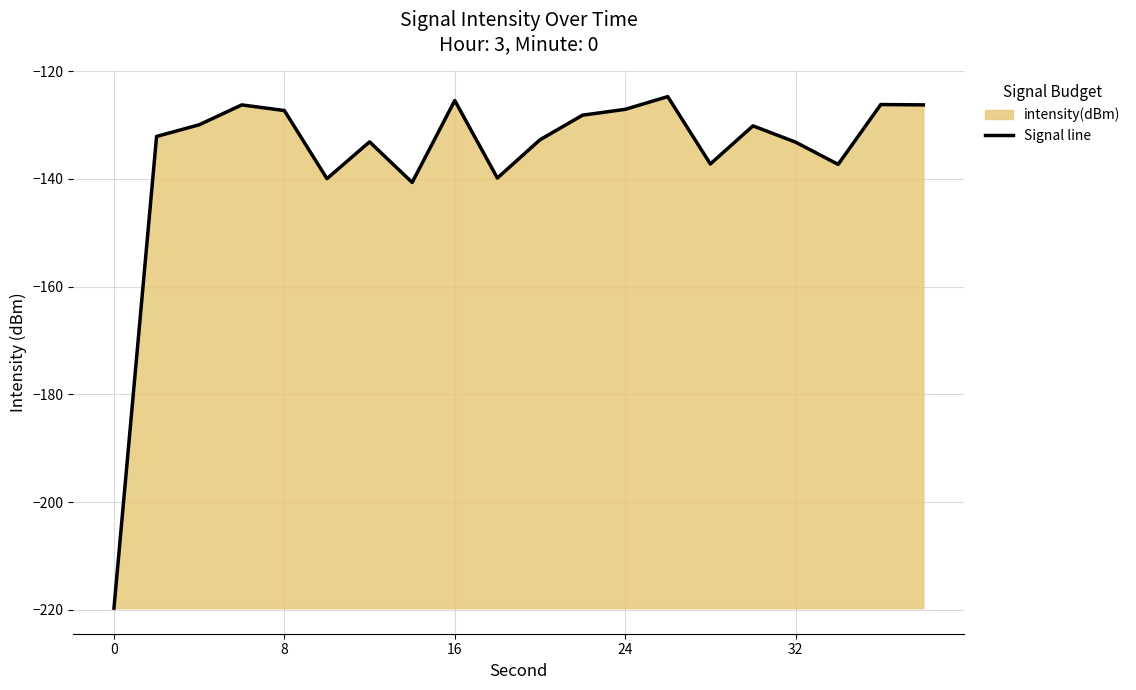

Is it true that the value at 8 is -127.3?

True